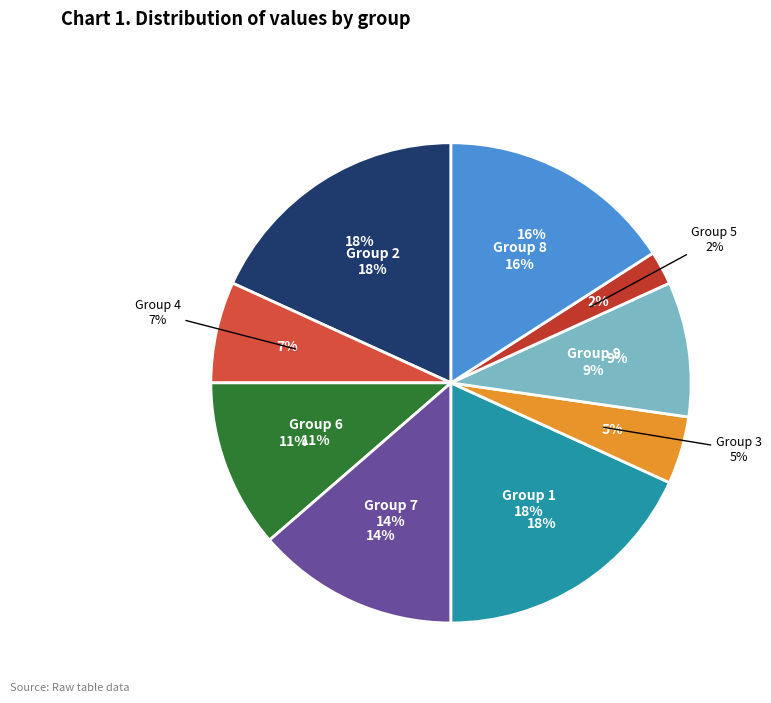

Count the number of slices in the pie.

9